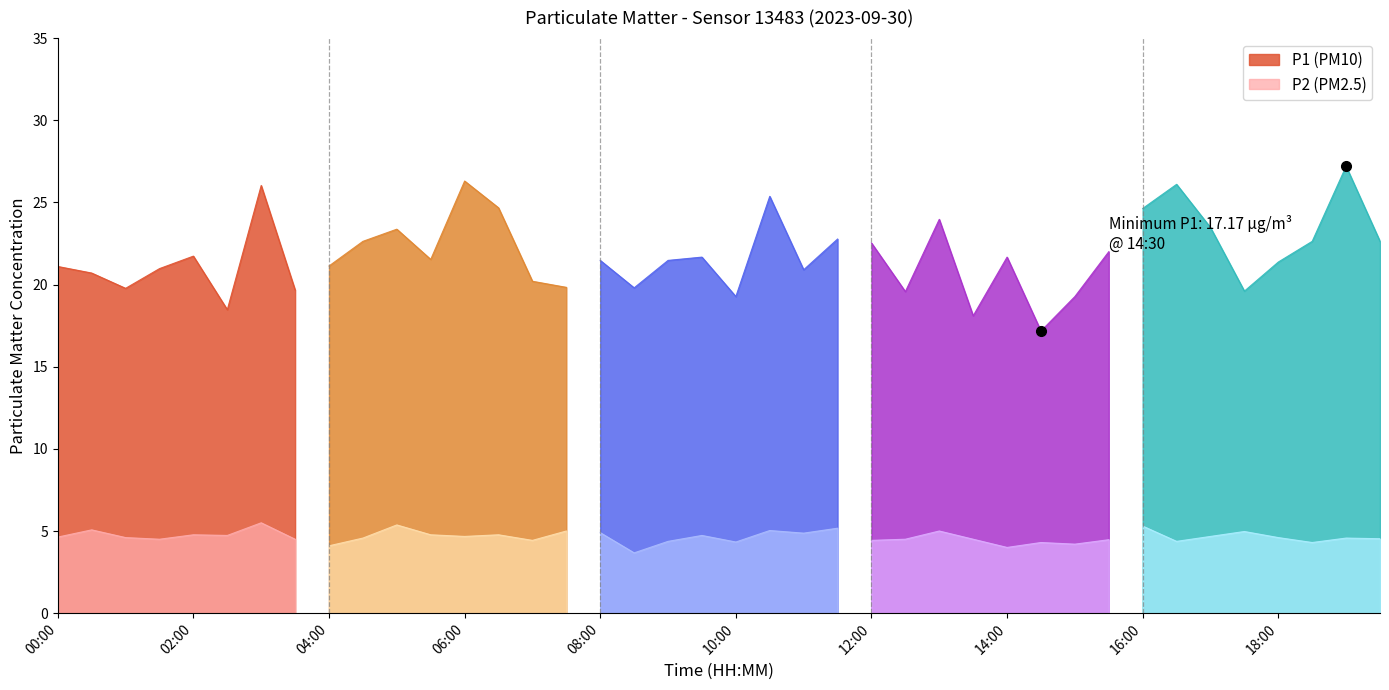

Rank the series by their average value, from lowest to highest.

P2, P1